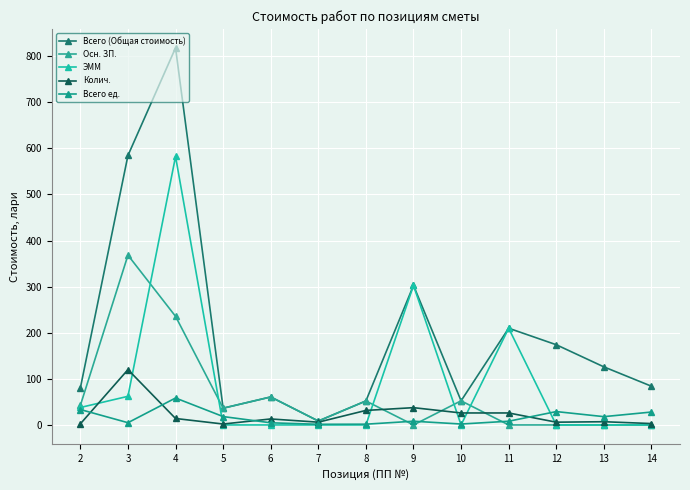

Where is the first local maximum for Всего (Общая стоимость)?

4